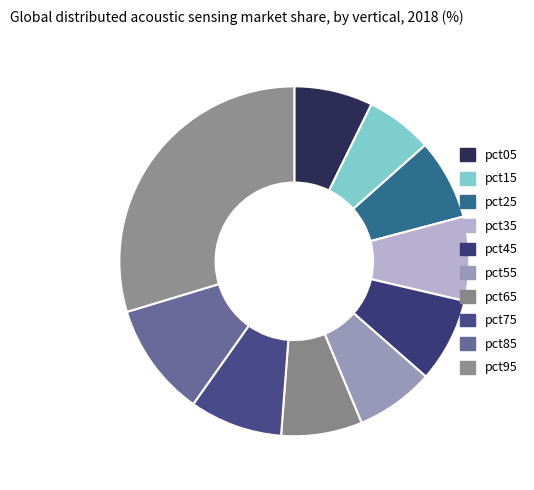

Is it true that pct25 is 21% of the pie?

False